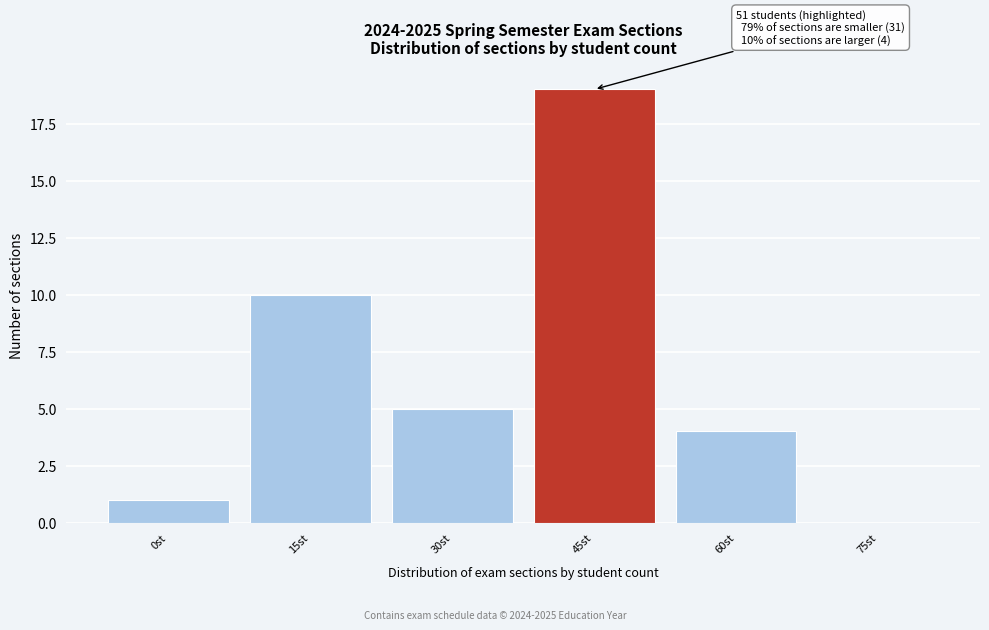

Reading right to left, what are all the values shown in this chart?

75st=0	60st=4	45st=19	30st=5	15st=10	0st=1